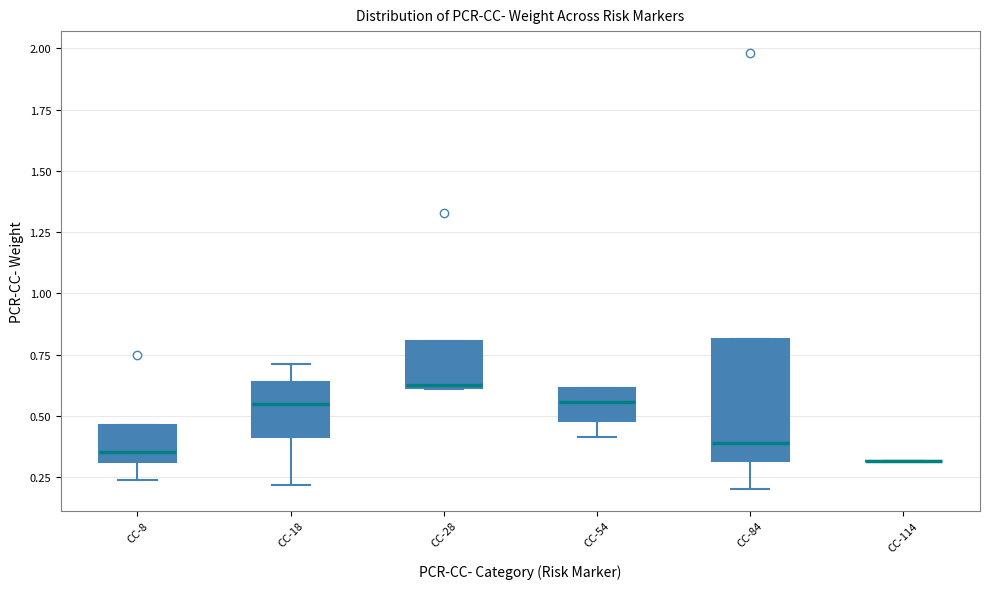

Comparing the boxes themselves (not the whiskers), which one is the tallest?

CC-84